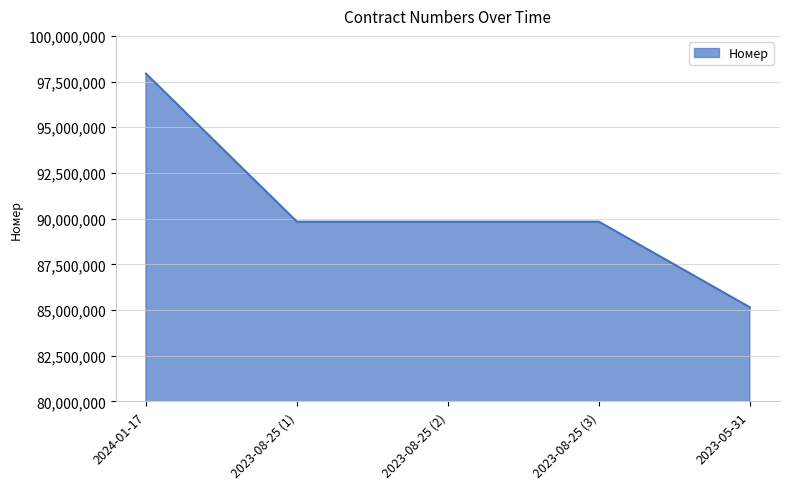

Where does the data first go above 89834353?

2024-01-17